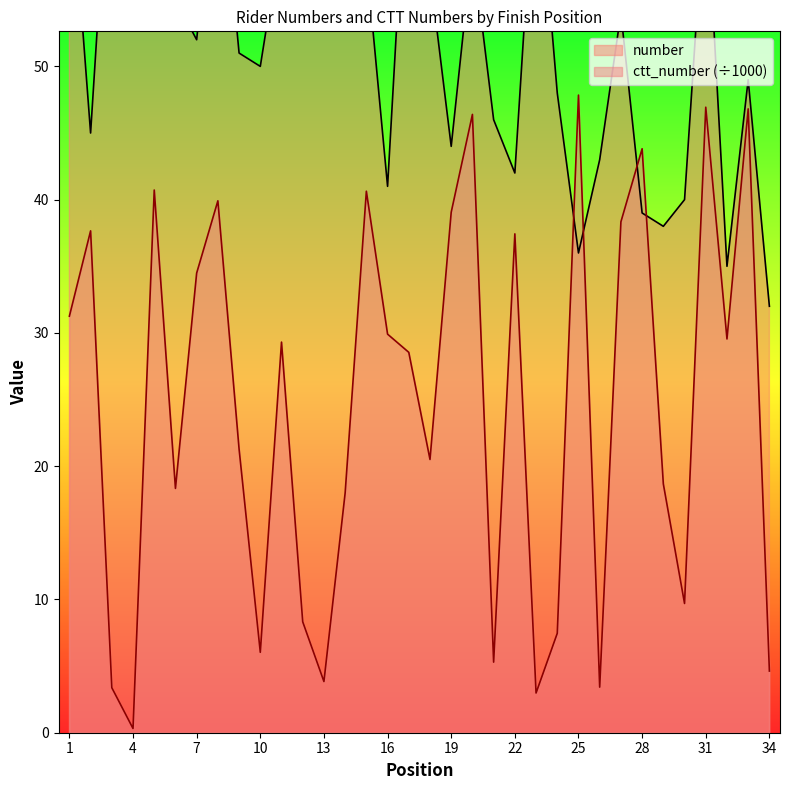

Which category has the lowest value in the ctt_number series?

4